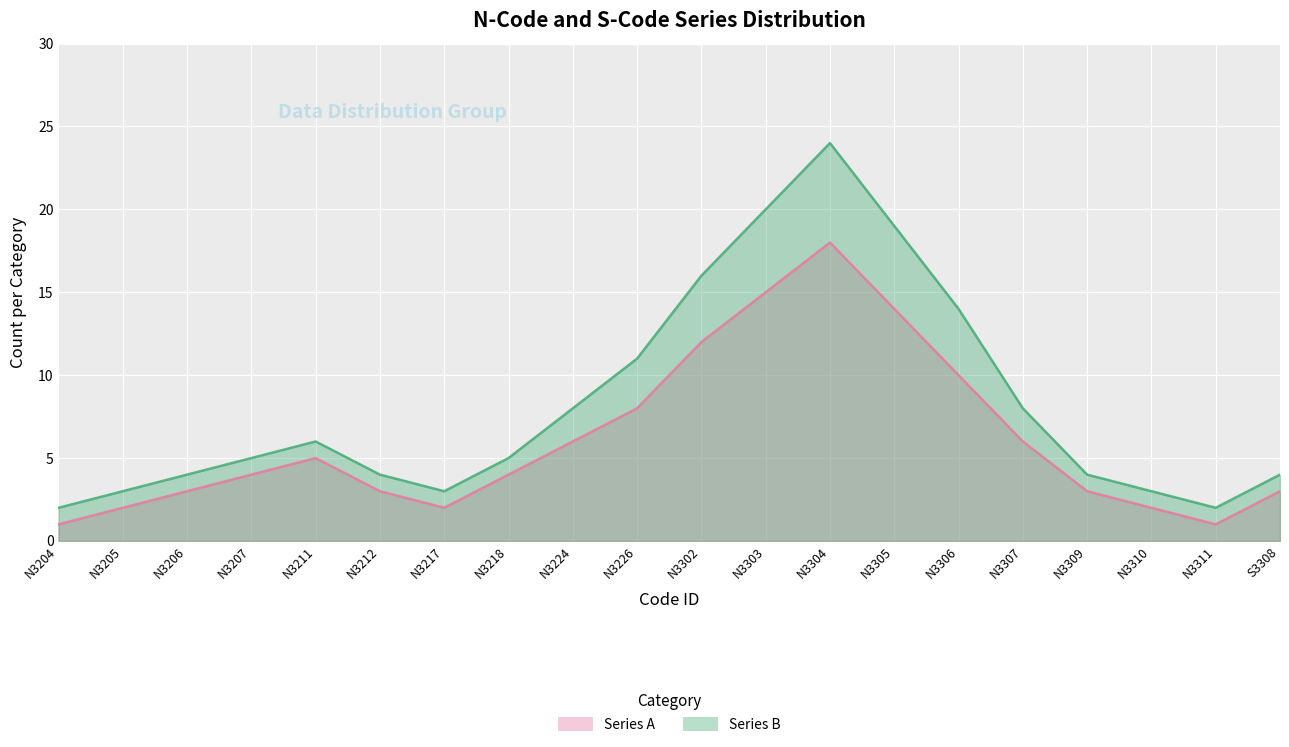

What is the difference between the maximum and minimum values in the Series B series?

22